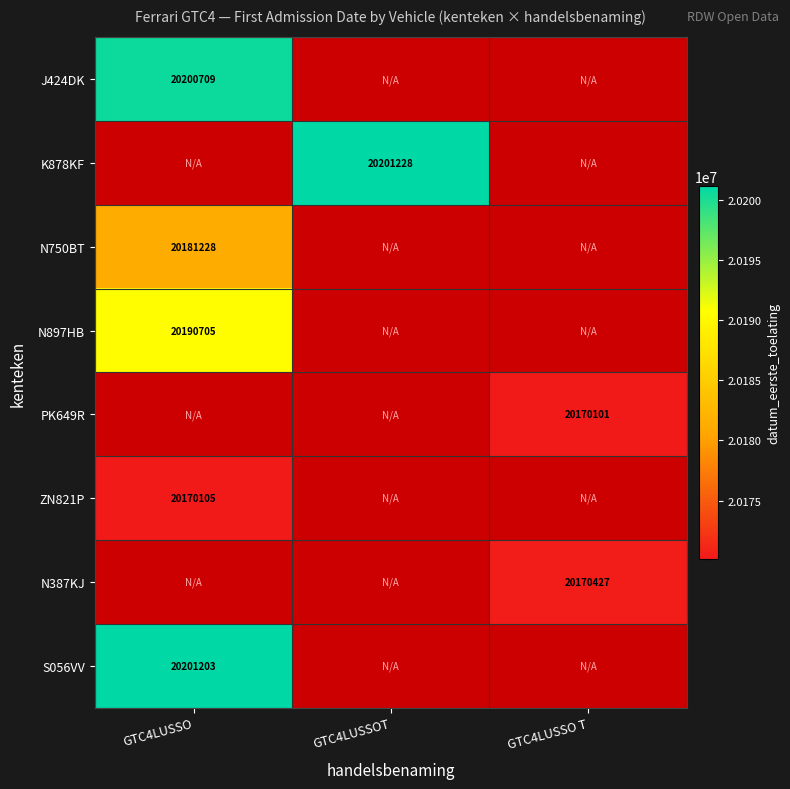

The value of J424DK at GTC4LUSSO is 20200709. True or false?

True